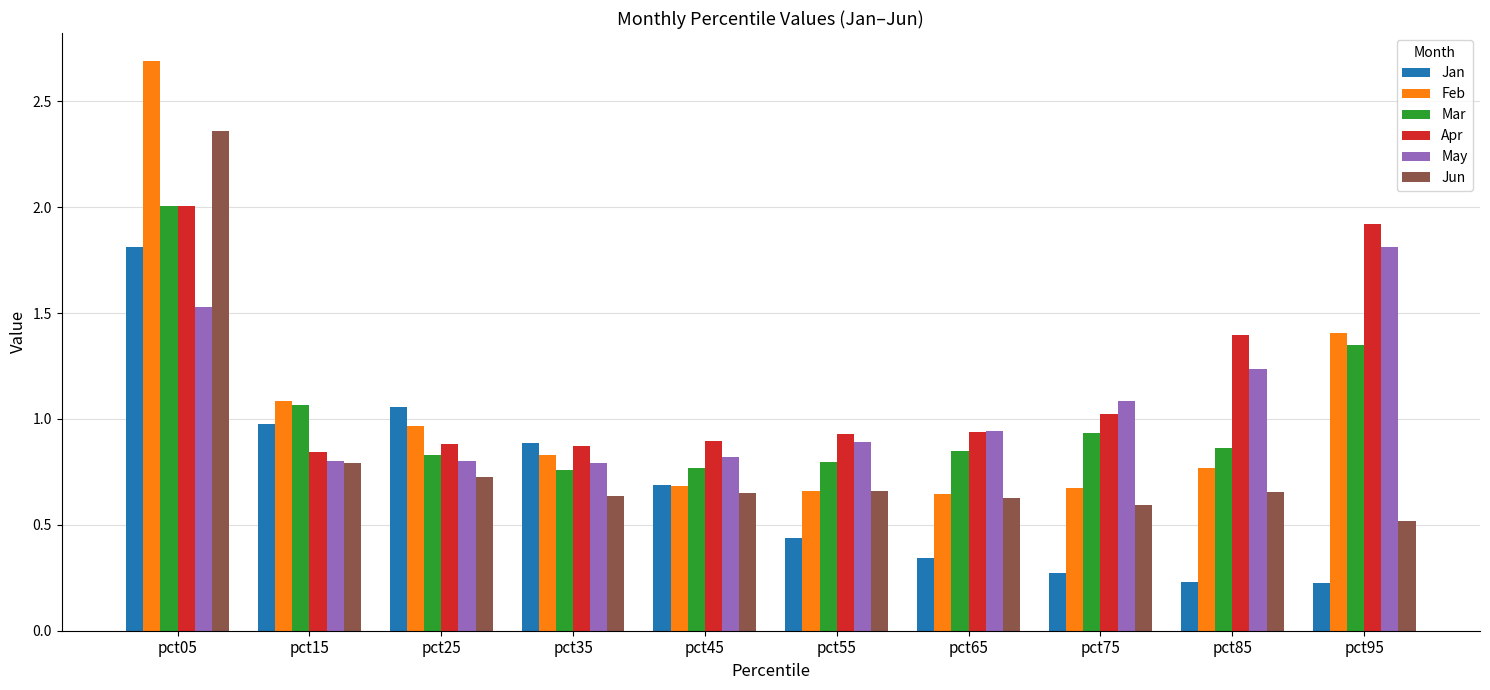

Which category has the highest value in the Jun series?

pct05